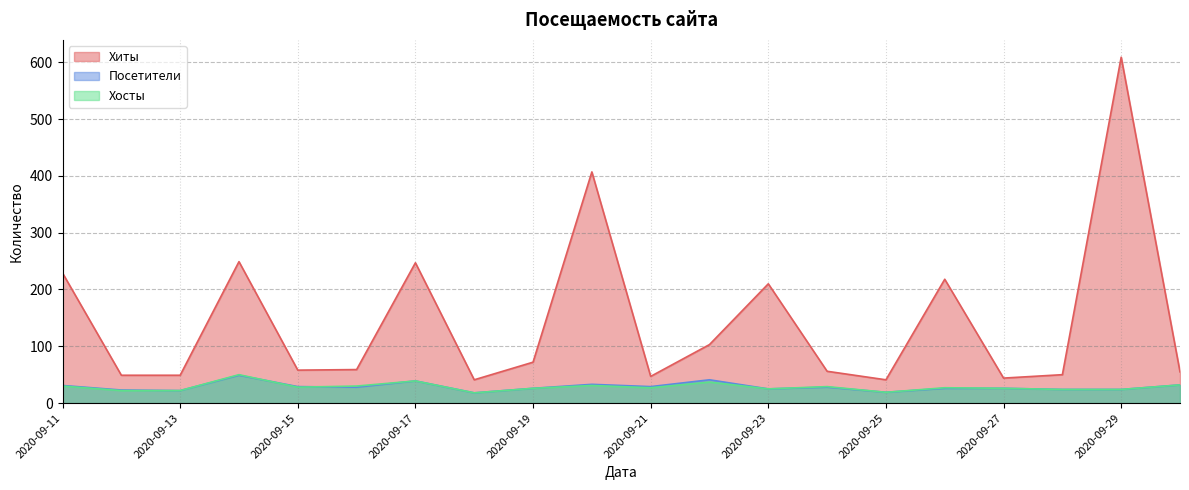

True or false: Хиты and Хосты cross at least once.

False